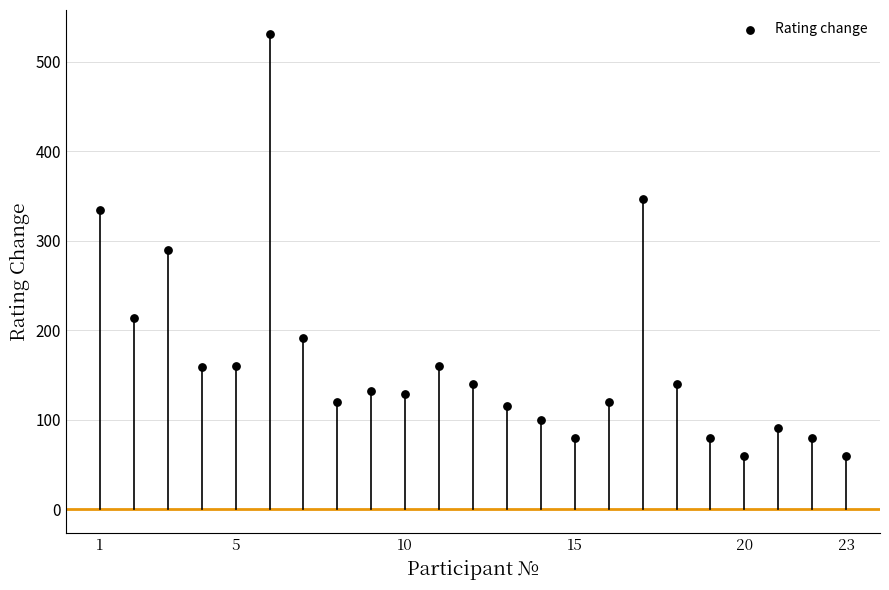

What is the range of Y values (max minus min)?

471